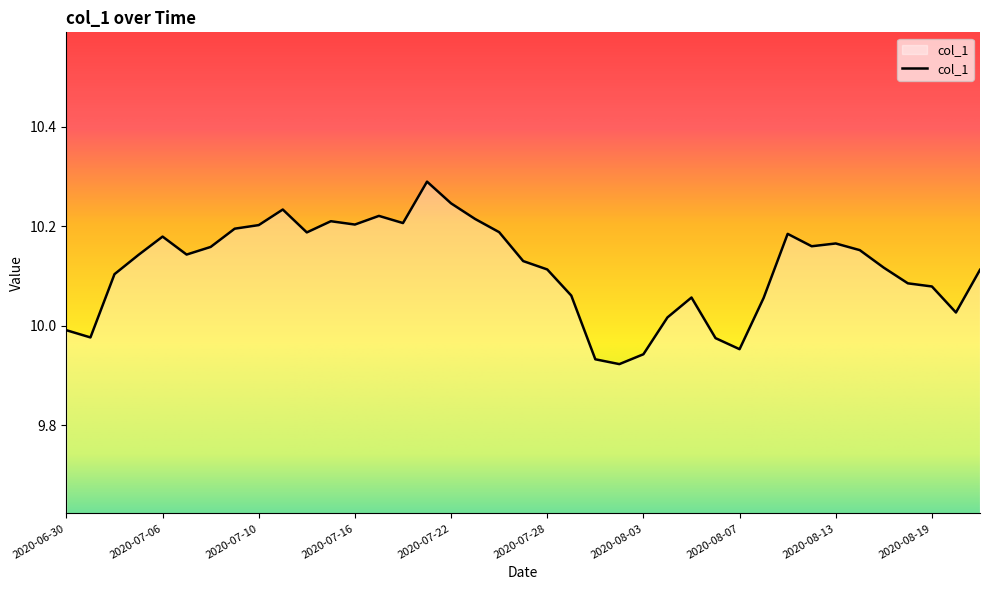

What is the difference between the maximum and minimum values?

0.4